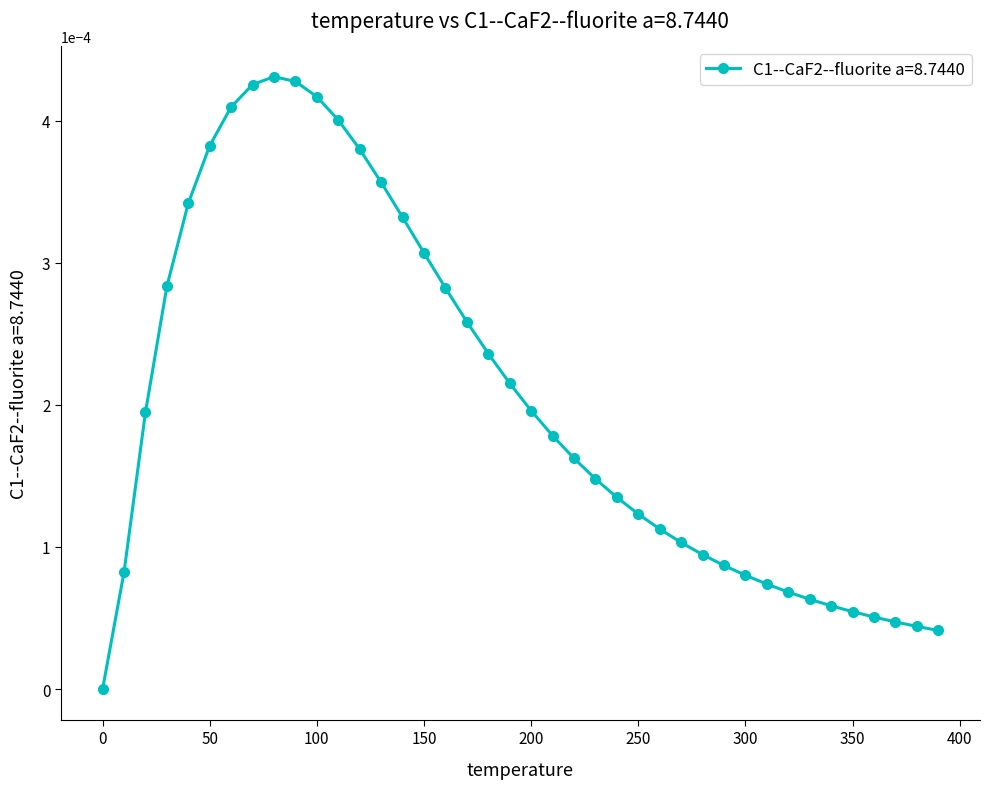

True or false: the data has more than 0 interior local peaks.

True